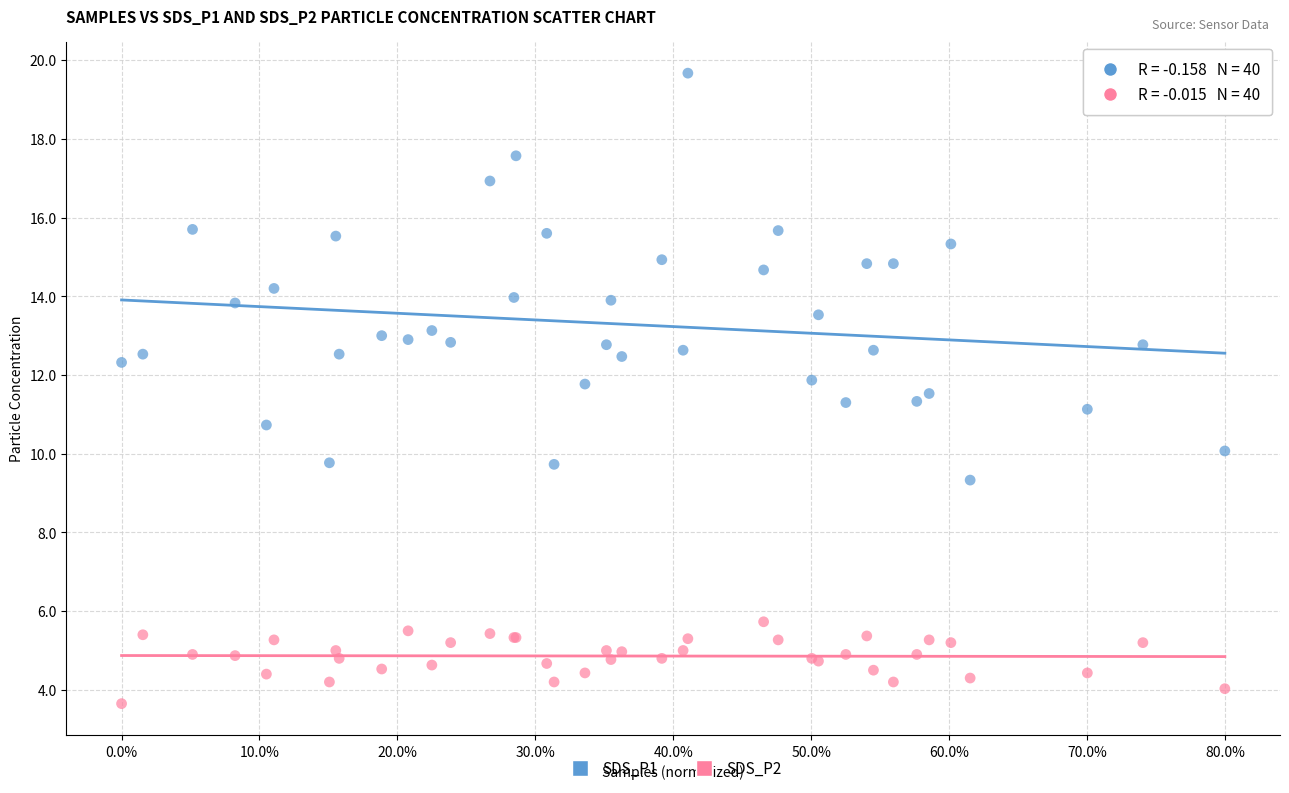

Which series has the largest Y range (max minus min)?

SDS_P1